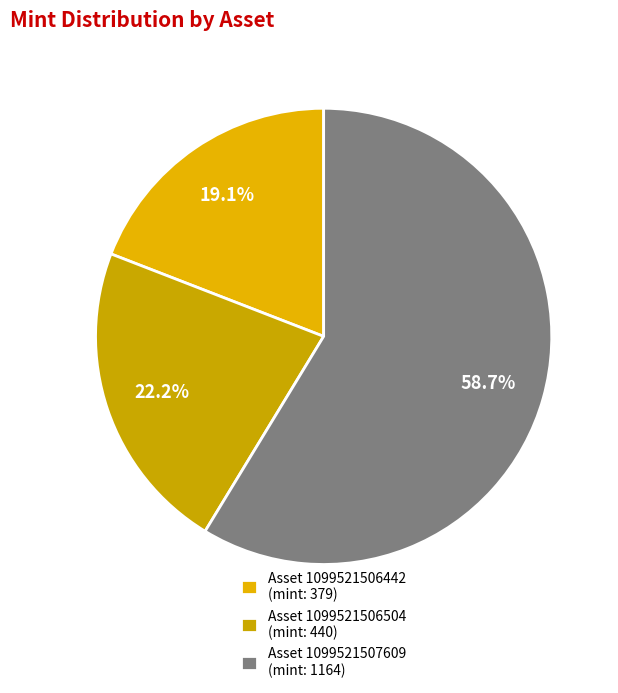

To the nearest percent, what is the difference between the largest and smallest slice percentages?

40%